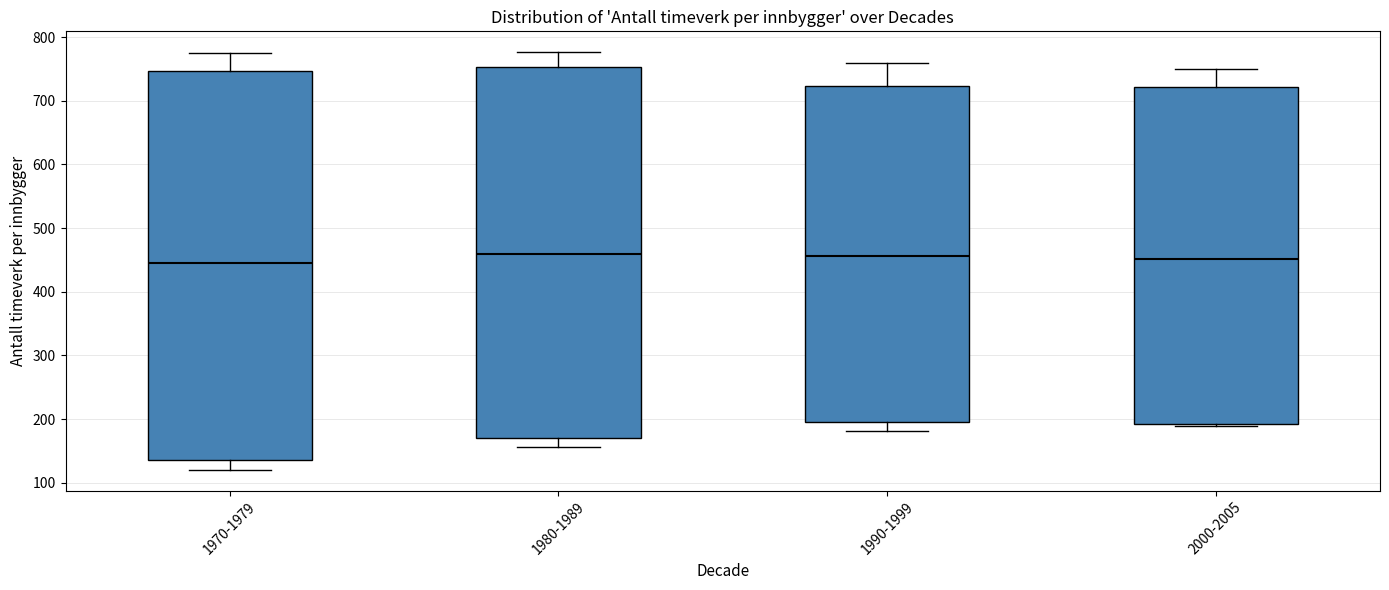

Comparing the boxes themselves (not the whiskers), which one is the tallest?

1970-1979